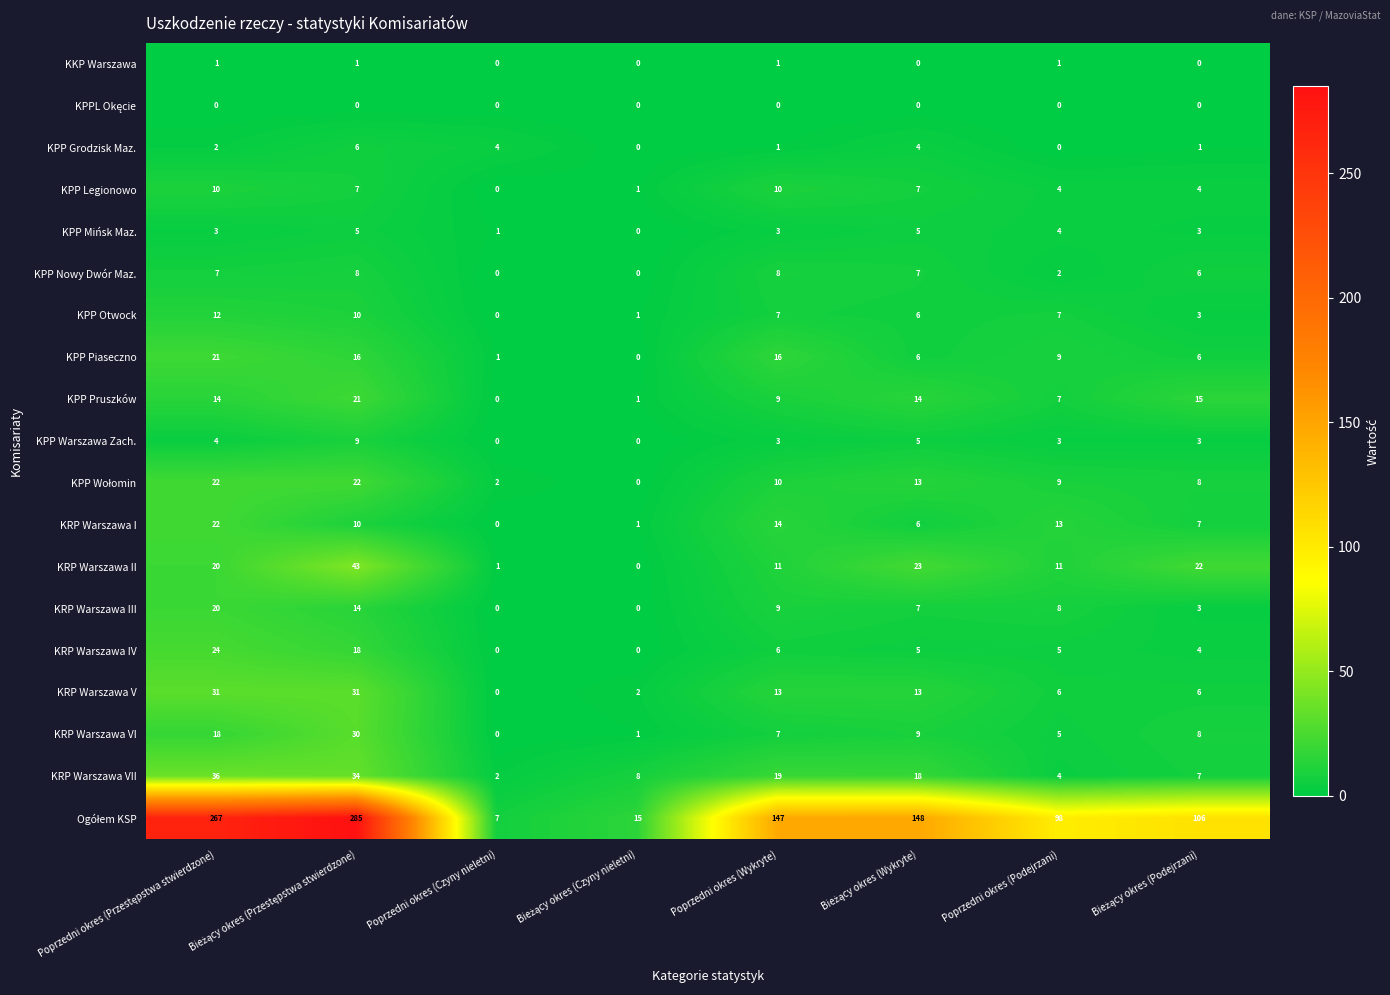

The KPP Otwock series shows 7 at Poprzedni okres (Wykryte). True or false?

True